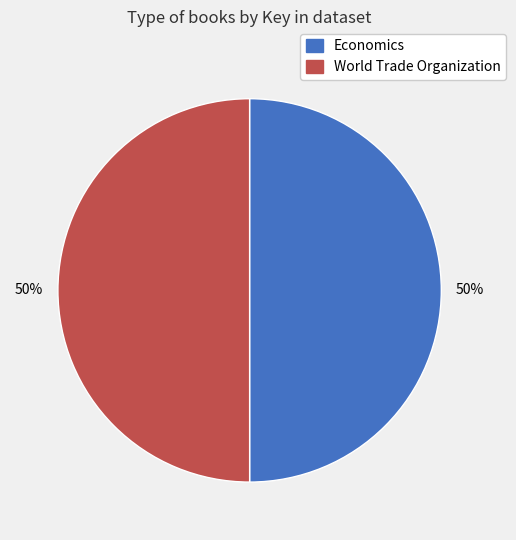

Approximately how many times larger is the value at Economics compared to World Trade Organization?

1.0